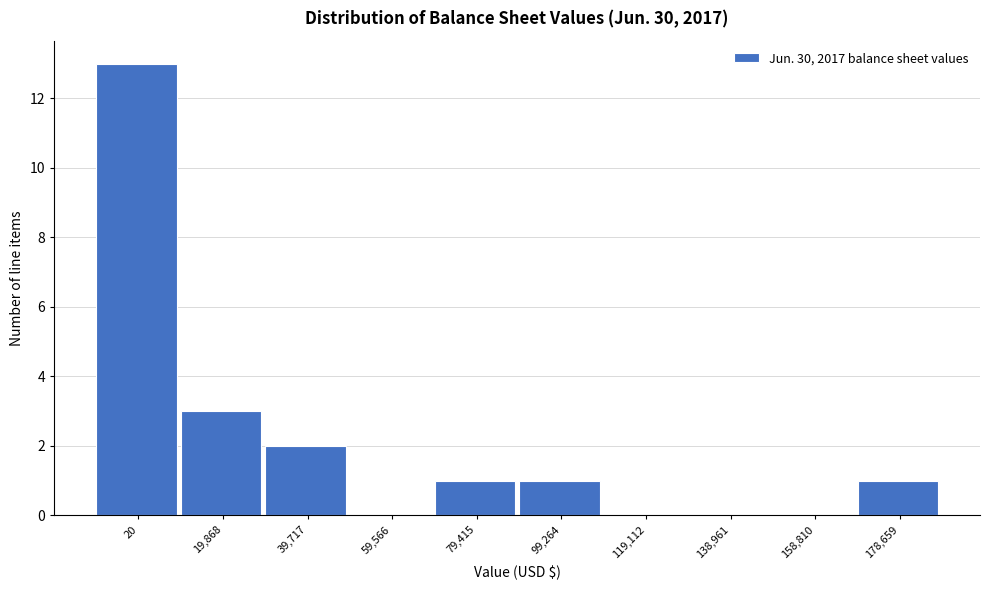

Reading left to right, list all the values displayed in this chart.

20=13	19,868=3	39,717=2	59,566=0	79,415=1	99,264=1	119,112=0	138,961=0	158,810=0	178,659=1